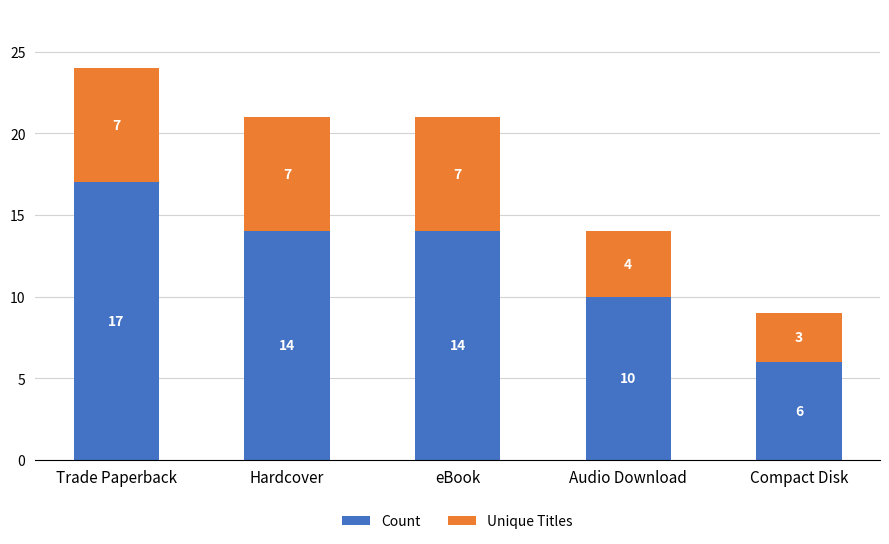

The Count series shows 14 at eBook. True or false?

True